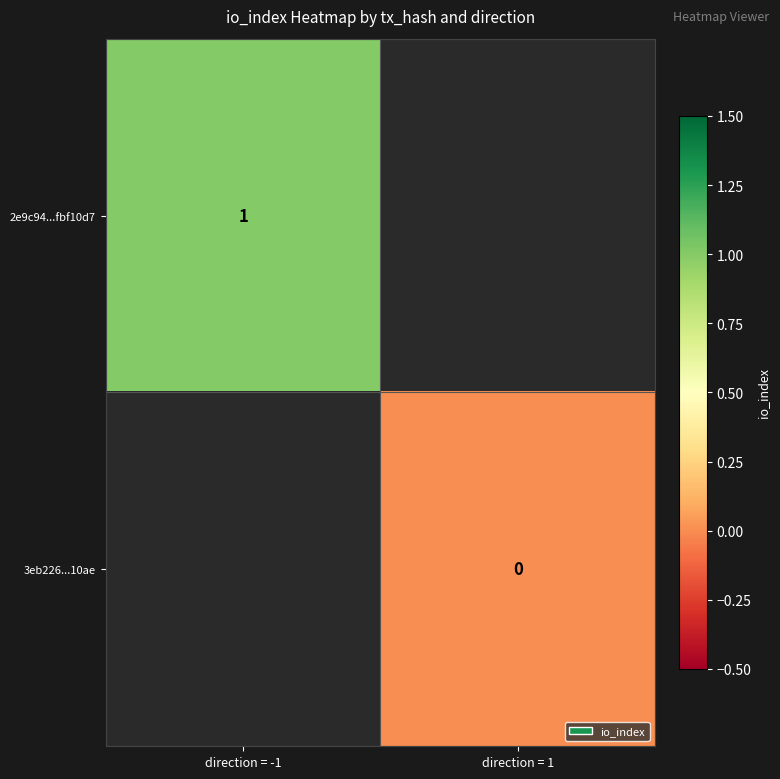

Is the value of 2e9c94...fbf10d7 at direction = -1 greater than the value of 3eb226...10ae at direction = 1?

Yes